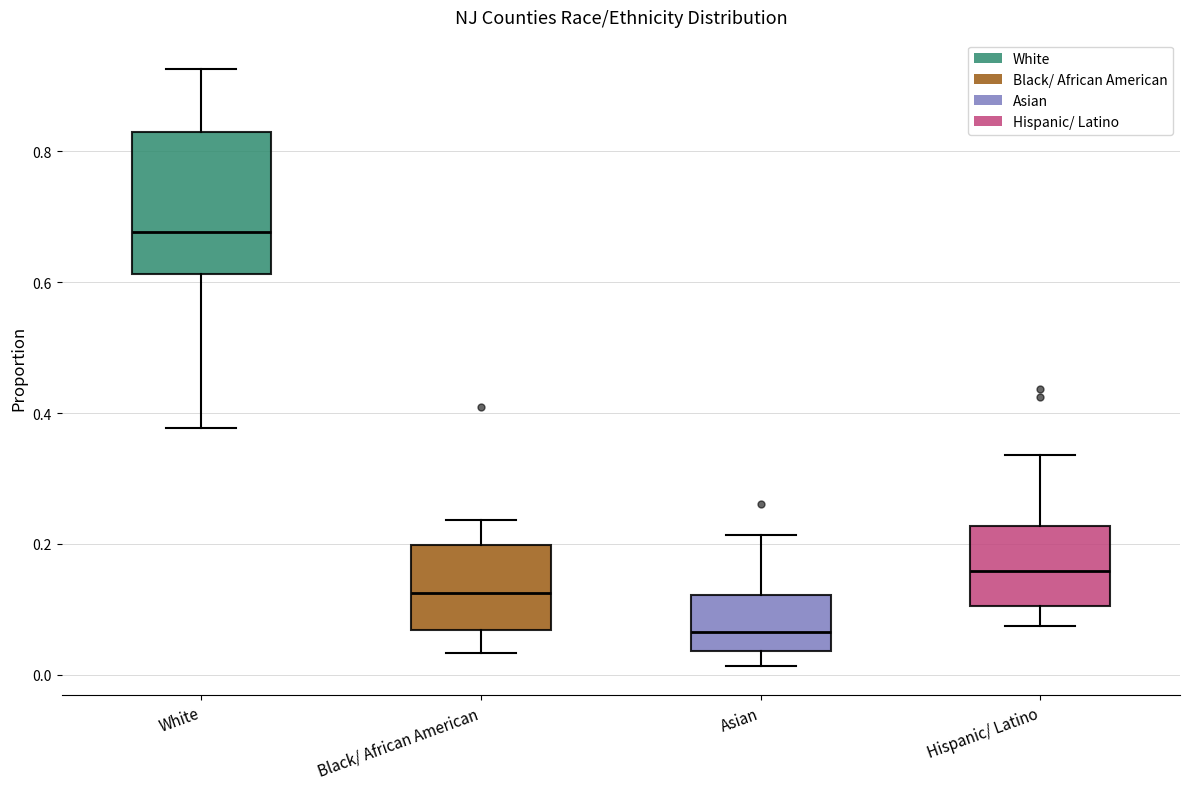

Reading left to right, read every box against the y-axis: the position of its median line, the range the box covers, and the ends of its whiskers. The values are not printed on the chart, so give them approximately, as read against the axis.

White: median 0.68, box 0.62 to 0.82, whiskers 0.38 to 0.92
Black/ African American: median 0.12, box 0.06 to 0.20, whiskers 0.04 to 0.24
Asian: median 0.06, box 0.04 to 0.12, whiskers 0.02 to 0.22
Hispanic/ Latino: median 0.16, box 0.10 to 0.22, whiskers 0.08 to 0.34